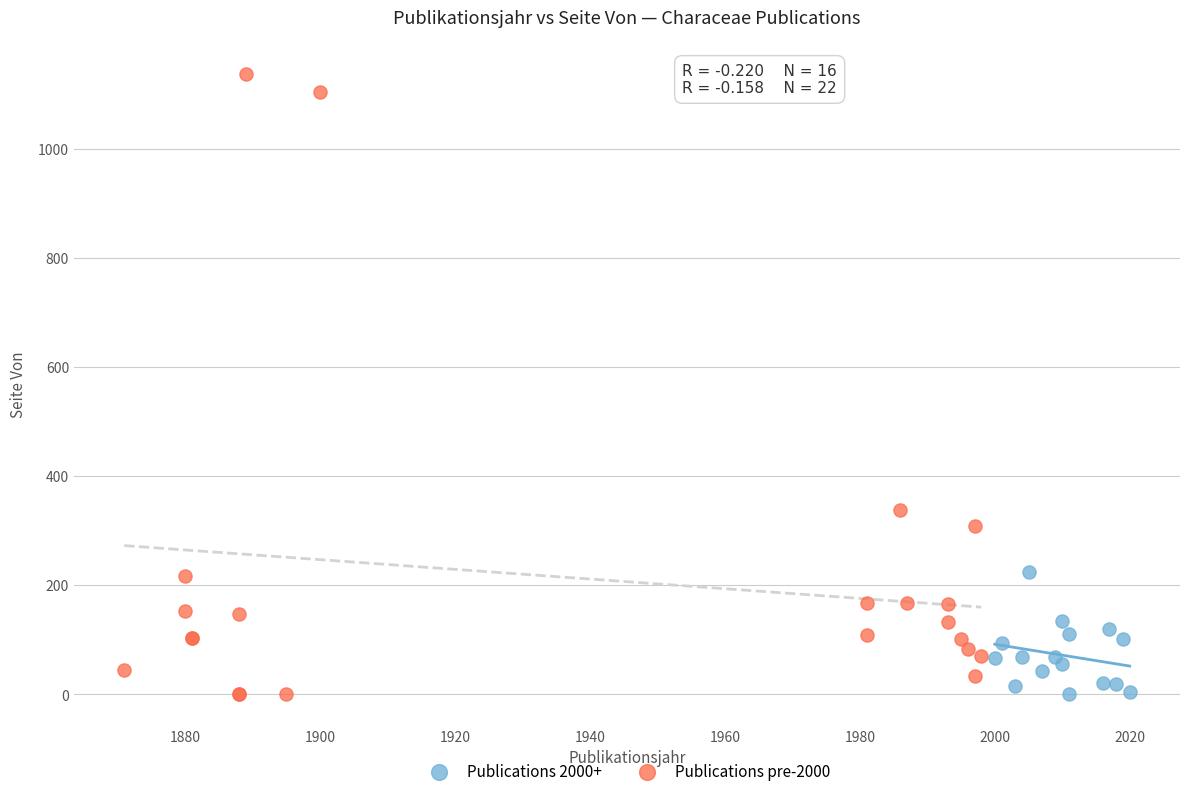

Which series contains the highest Y value?

Publications pre-2000